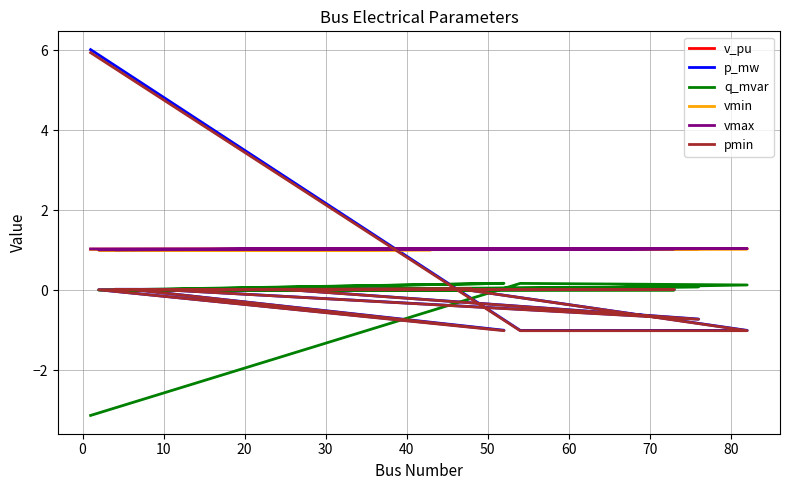

Is this an area chart (filled region under the line)?

No